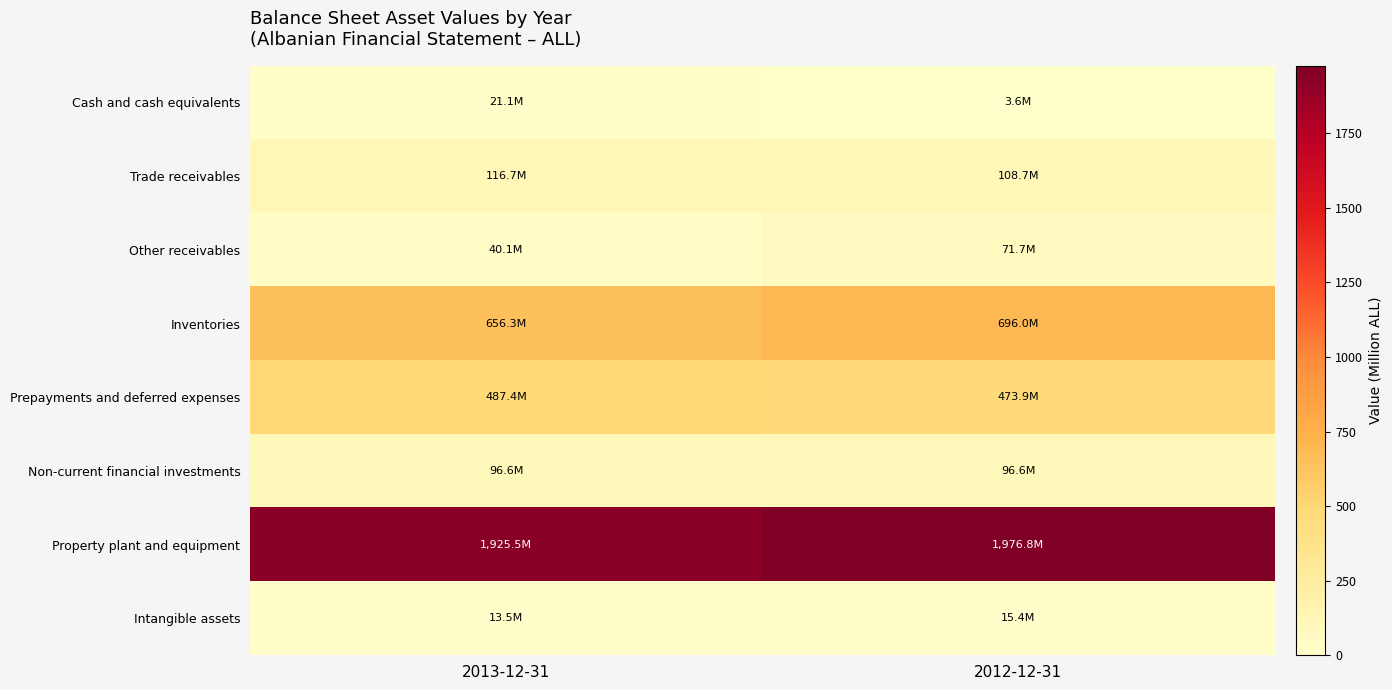

Which has a higher value, 2012-12-31 or 2013-12-31?

2013-12-31